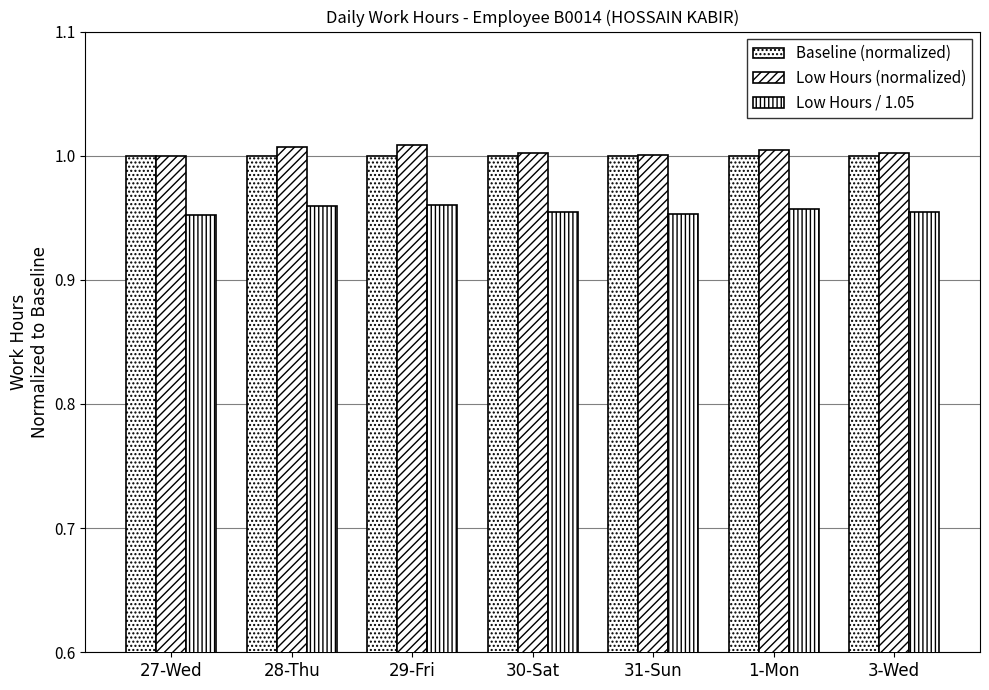

Are the bars horizontal?

No